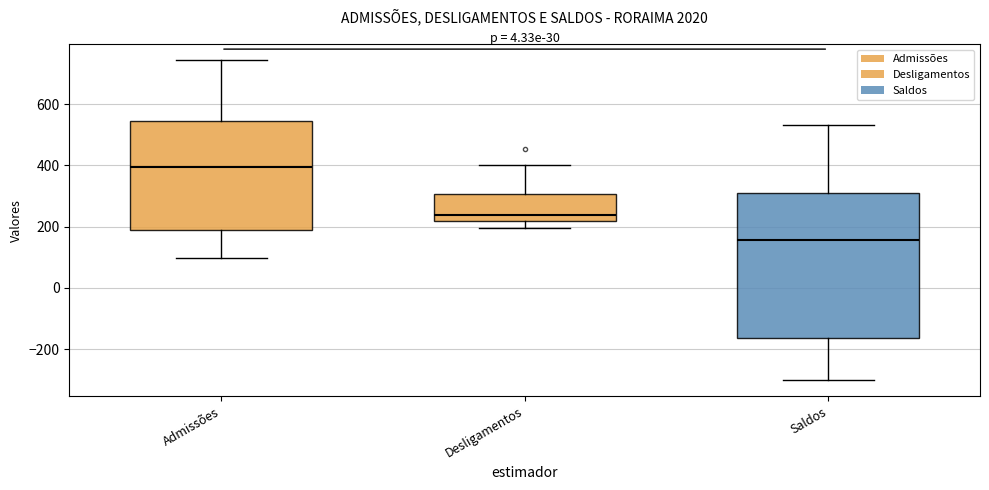

Which box's median line is the highest?

Admissões